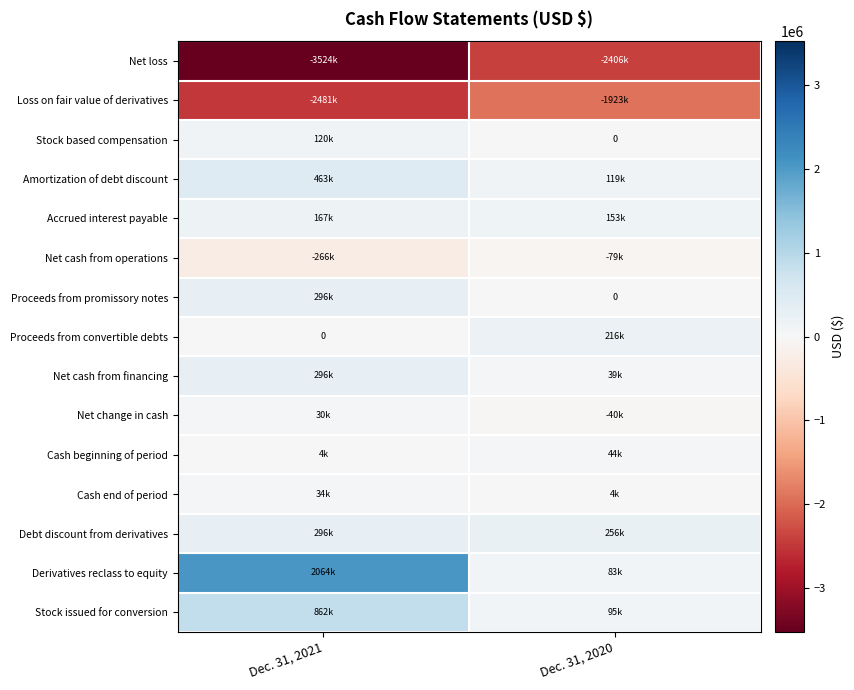

What is the smallest value displayed?

-3523554